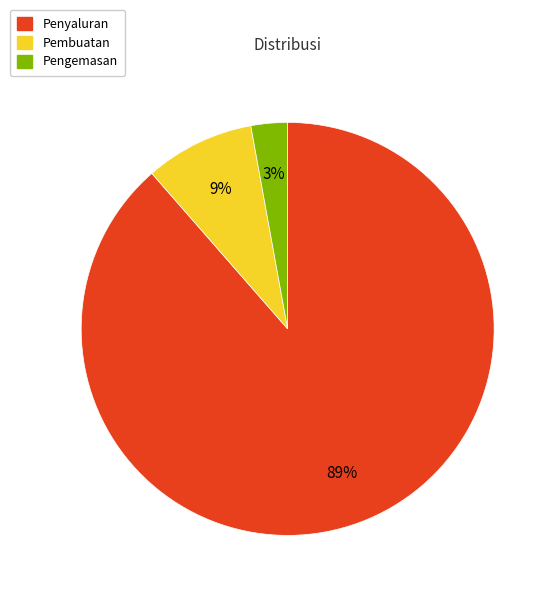

How many slices are in this pie chart?

3